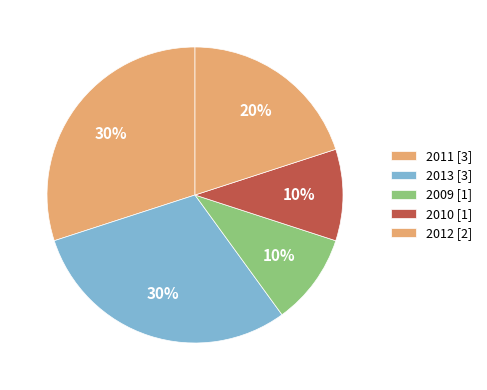

Count the number of slices in the pie.

5